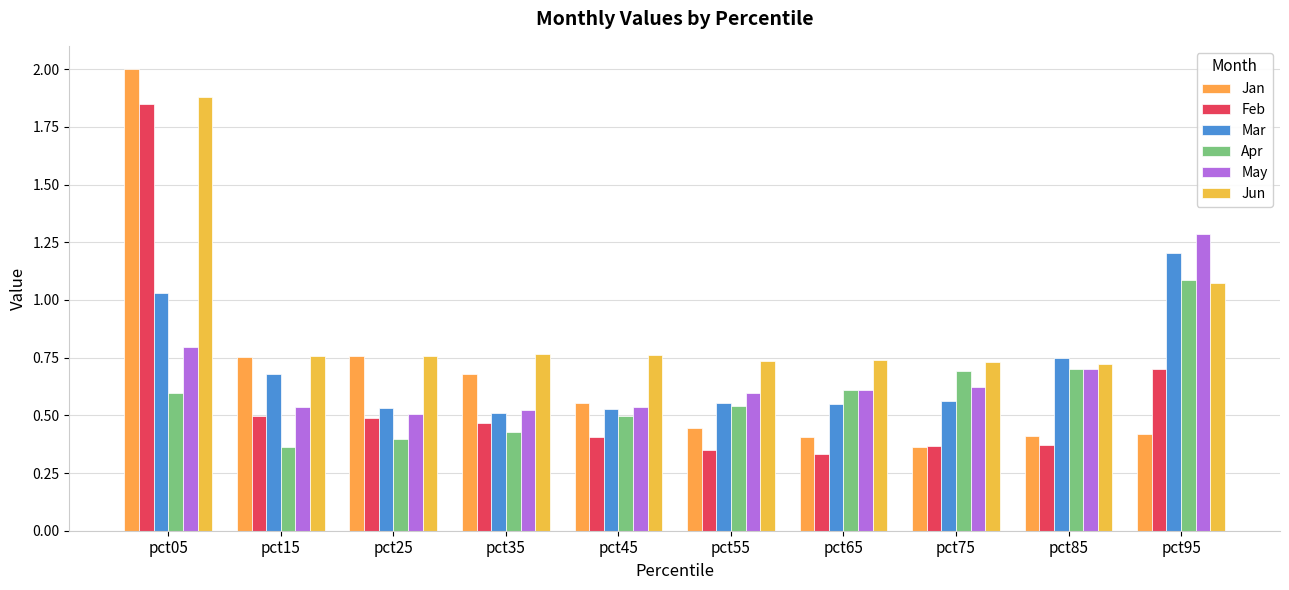

What value does the Feb series have at pct15?

0.5